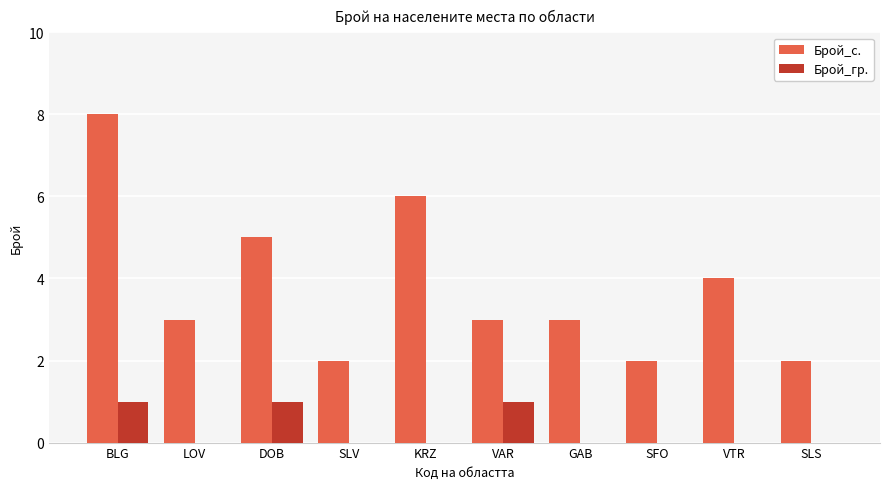

The Брой_гр. series shows 0 at SLS. True or false?

True